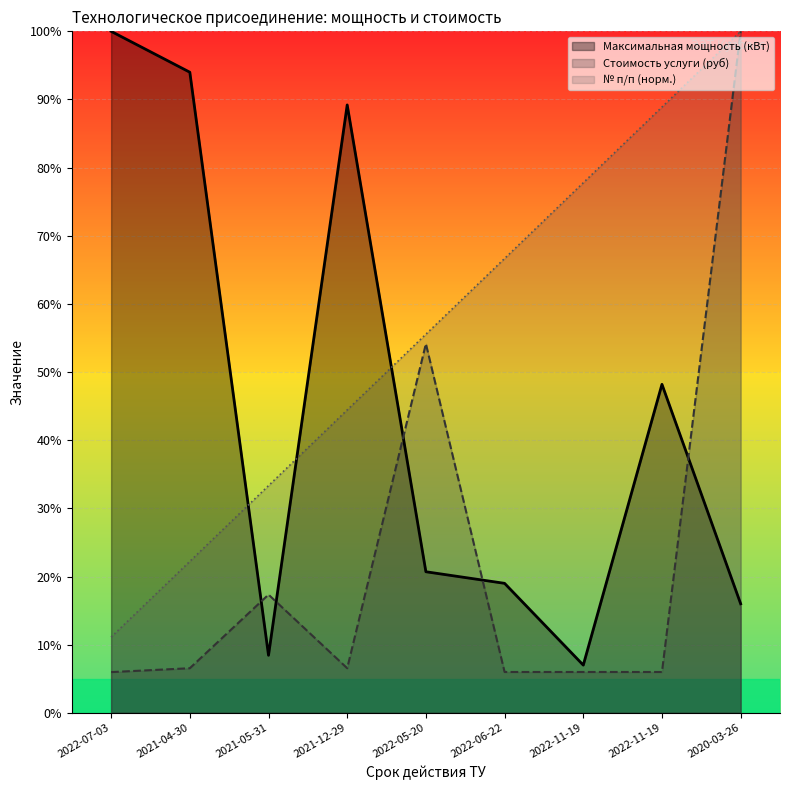

Reading left to right, extract all data points from this chart.

Максимальная мощность (кВт): 2022-07-03=100.0	2021-04-30=94.0	2021-05-31=8.4	2021-12-29=89.2	2022-05-20=20.7	2022-06-22=19.0	2022-11-19=7.0	2022-11-19=48.2	2020-03-26=16.0
Стоимость услуги (руб): 2022-07-03=6.0	2021-04-30=6.5	2021-05-31=17.3	2021-12-29=6.5	2022-05-20=54.2	2022-06-22=6.0	2022-11-19=6.0	2022-11-19=6.0	2020-03-26=100.0
№ п/п: 2022-07-03=11.1	2021-04-30=22.2	2021-05-31=33.3	2021-12-29=44.4	2022-05-20=55.6	2022-06-22=66.7	2022-11-19=77.8	2022-11-19=88.9	2020-03-26=100.0